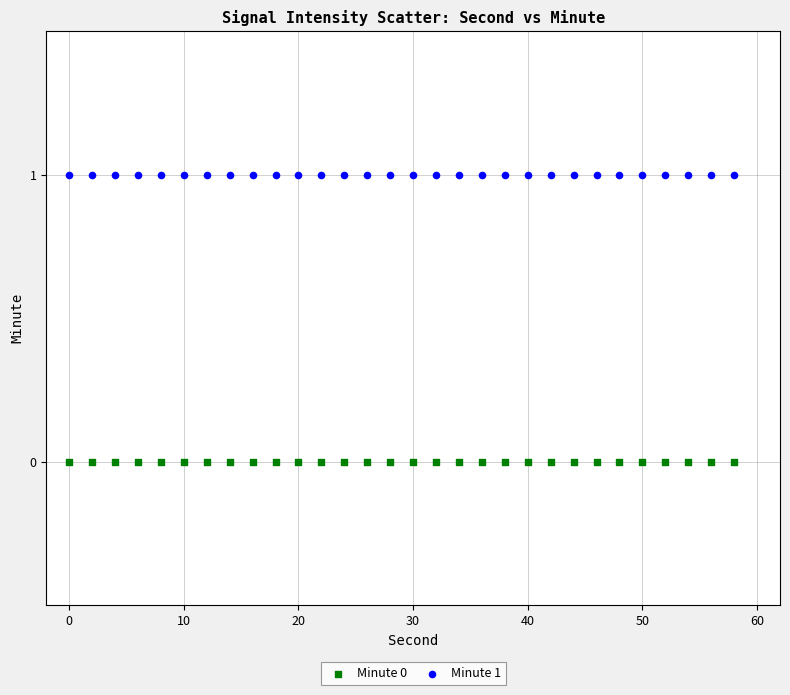

Which series reaches the minimum Y coordinate?

Minute 0